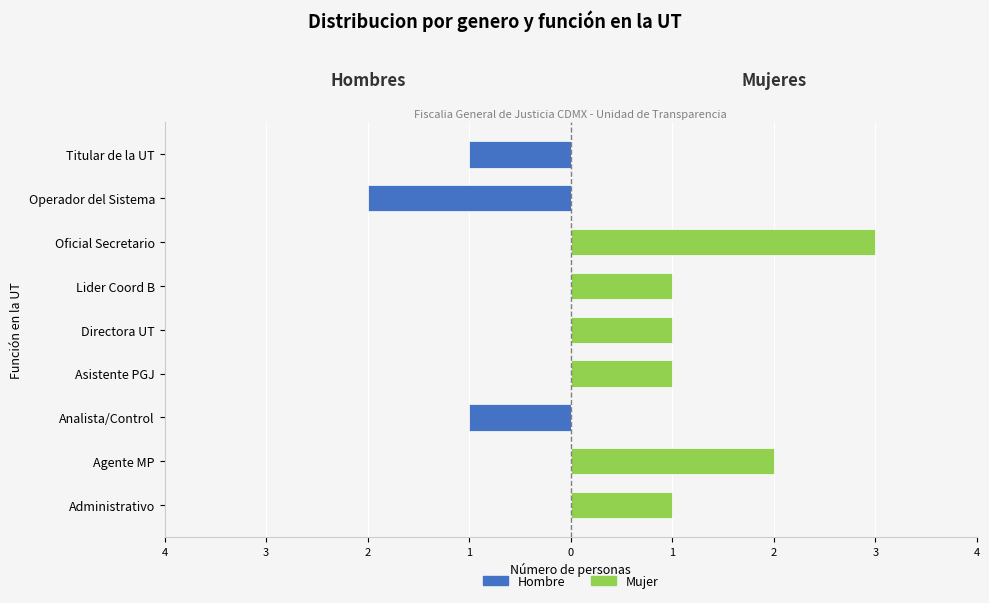

What is the difference between the maximum and minimum values in the Hombre series?

2